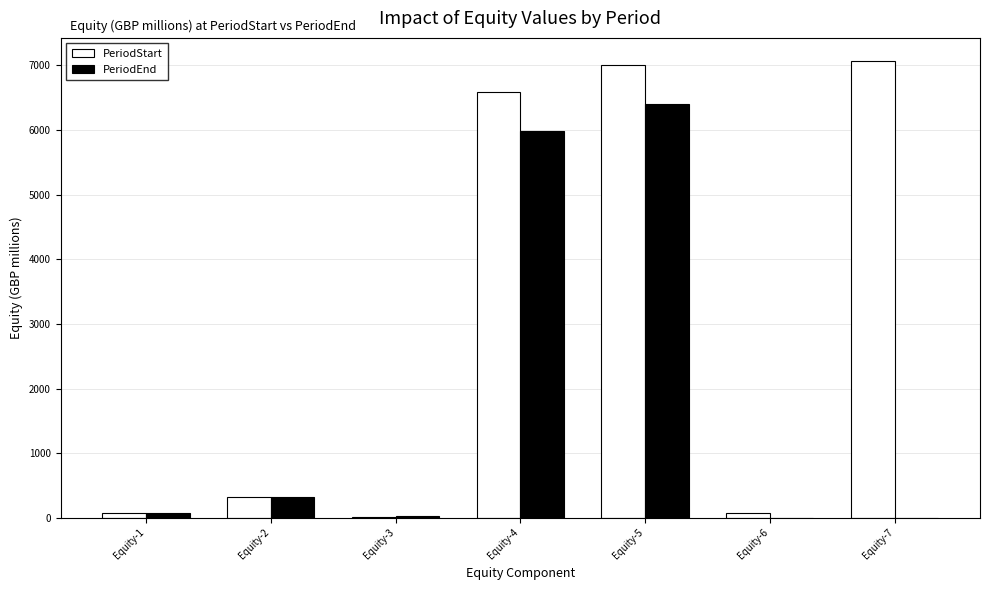

What is the sum of all PeriodEnd values?

12804